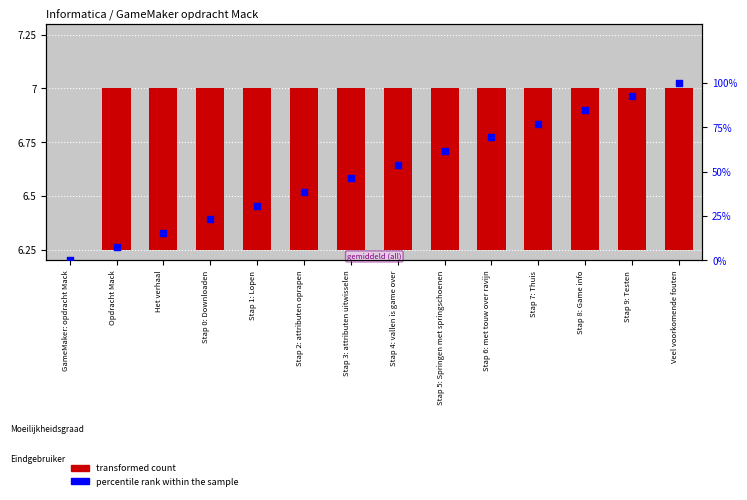

At how many categories does at least one series exceed 22?

11